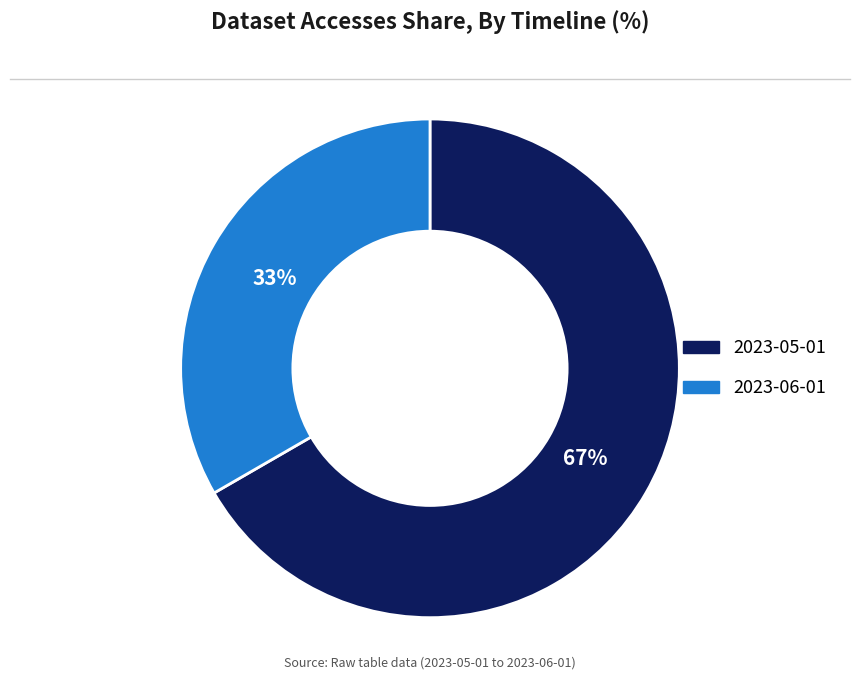

To the nearest percent, what percentage of the pie is 2023-05-01?

67%